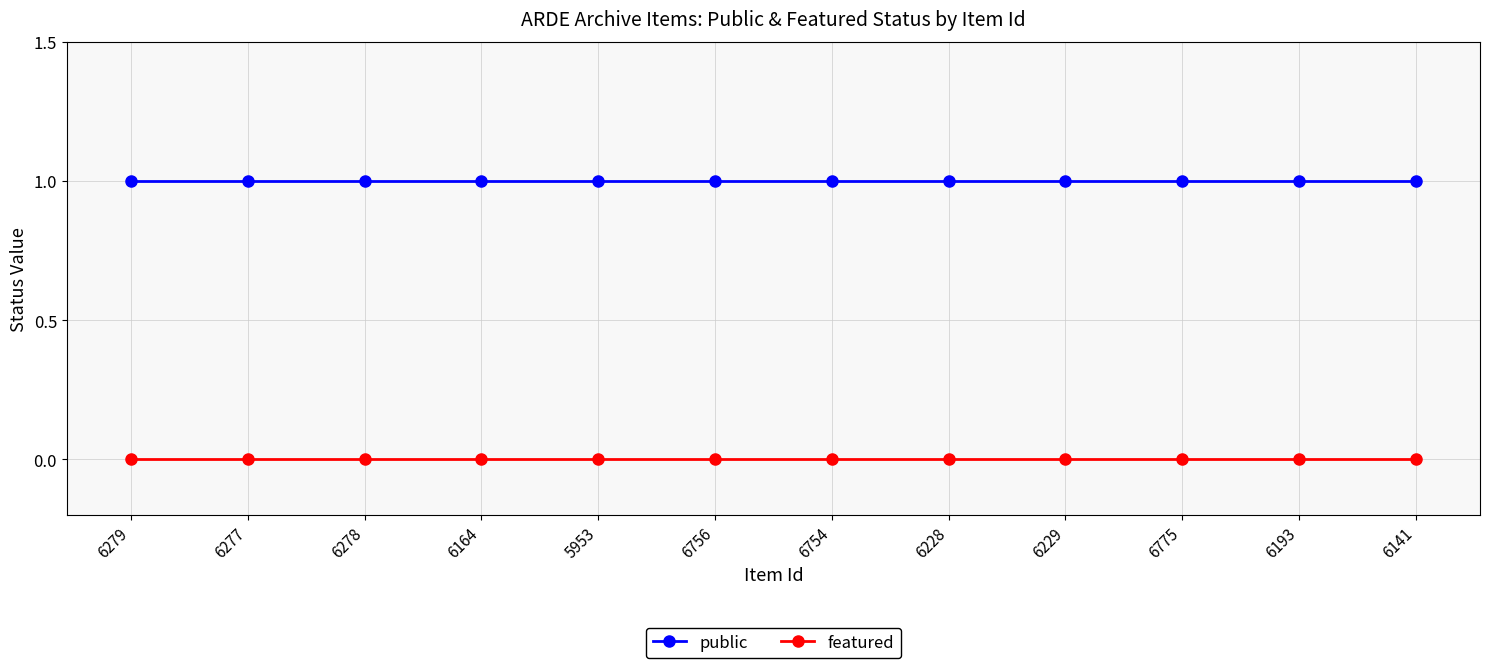

Reading left to right, what are all the values shown in this chart?

public: 1	1	1	1	1	1	1	1	1	1	1	1
featured: 0	0	0	0	0	0	0	0	0	0	0	0